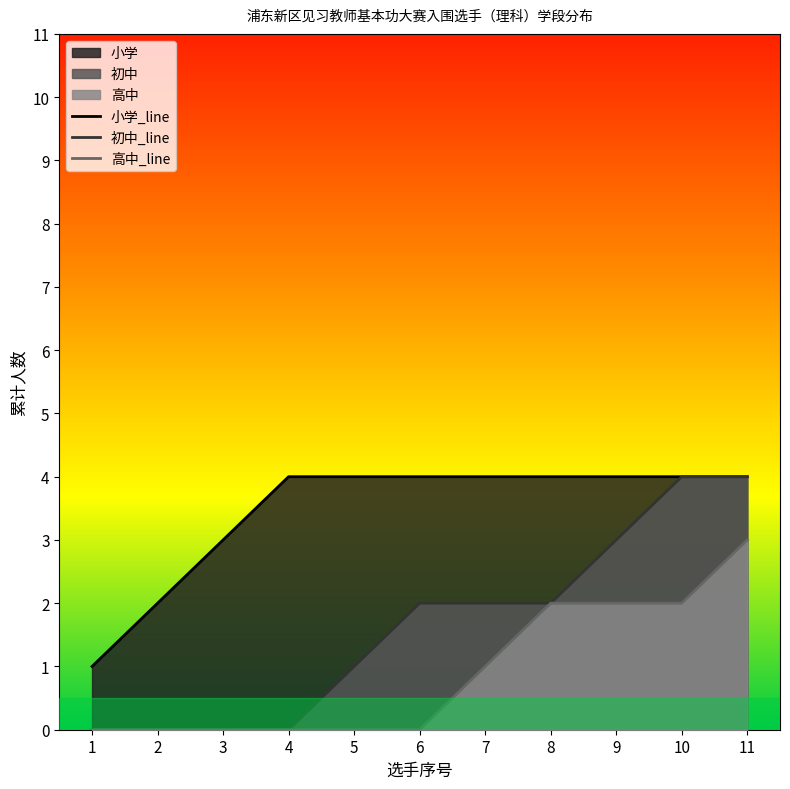

How many lines are shown in the chart?

3